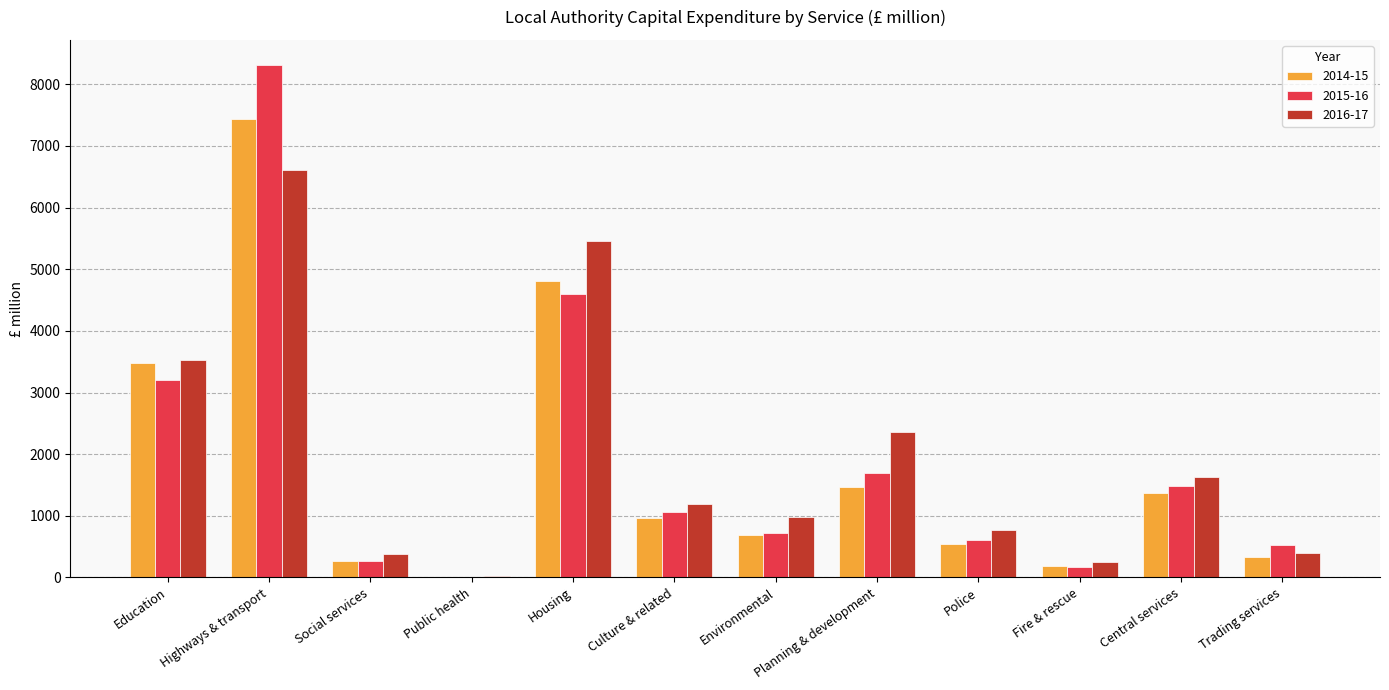

What is the sum of the 2016-17 values at Trading services and Culture & related?

1590.0